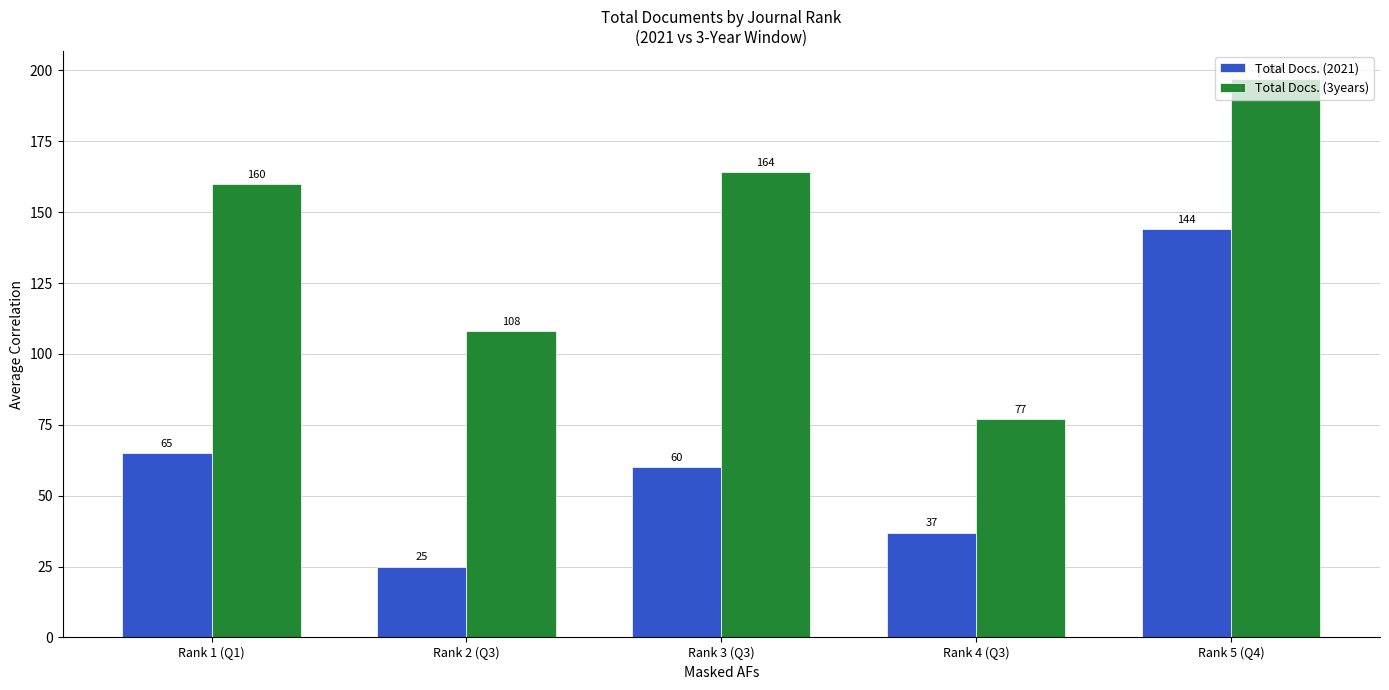

Are the bars grouped side by side (vs. stacked)?

Yes